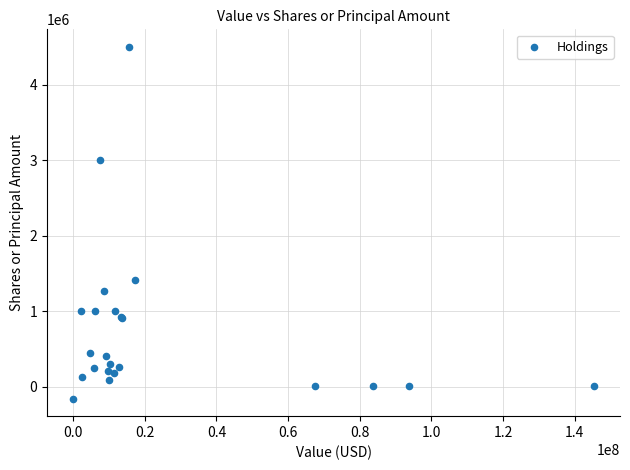

What Y value in the scatter plot is closest to 2170000?

1406089